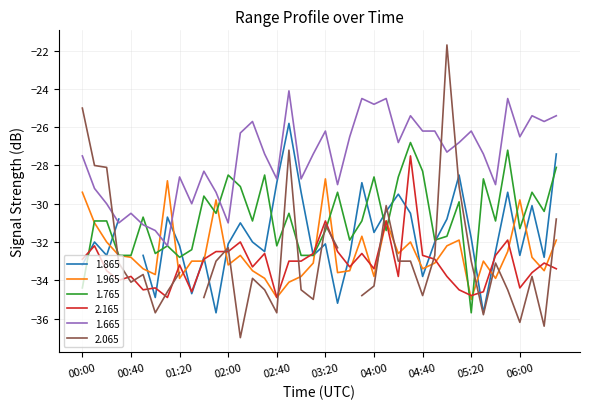

True or false: 1.665 and 2.165 intersect in this chart.

False